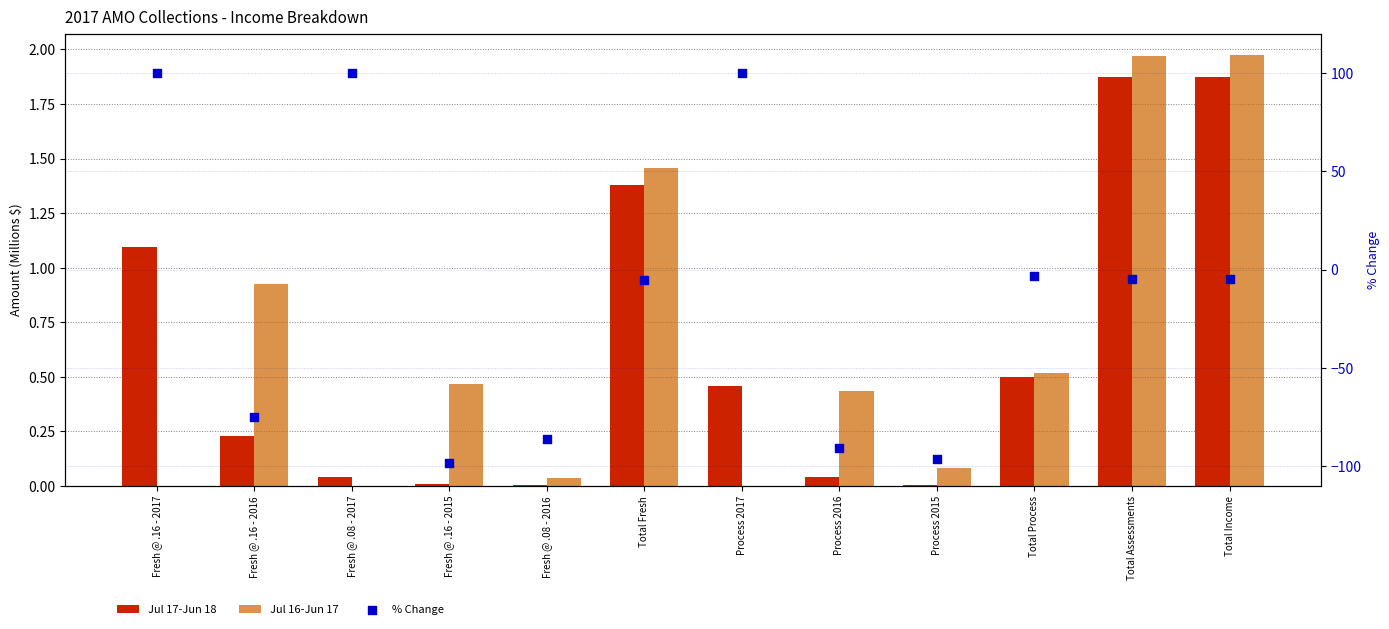

Which series reaches the minimum Y coordinate?

% Change